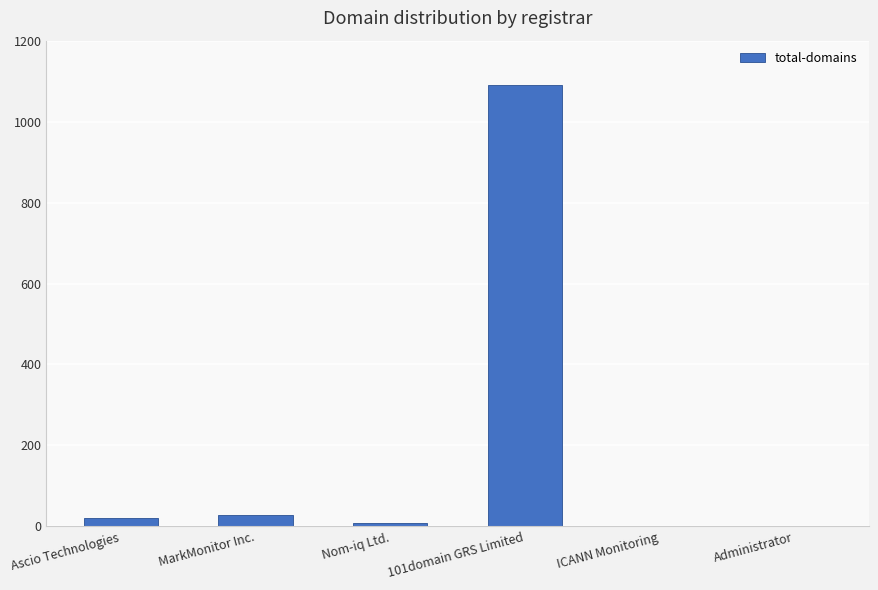

Reading left to right, transcribe all the data shown in this chart.

21	29	9	1091	1	1